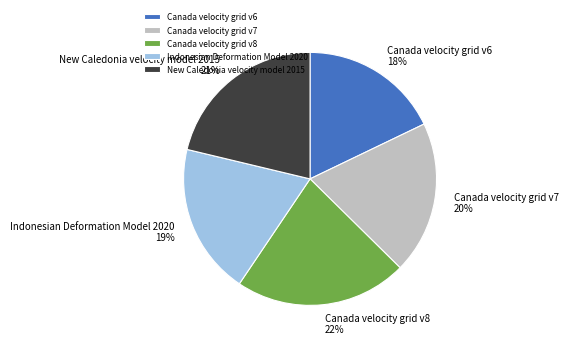

Which slice is the largest?

Canada velocity grid v8